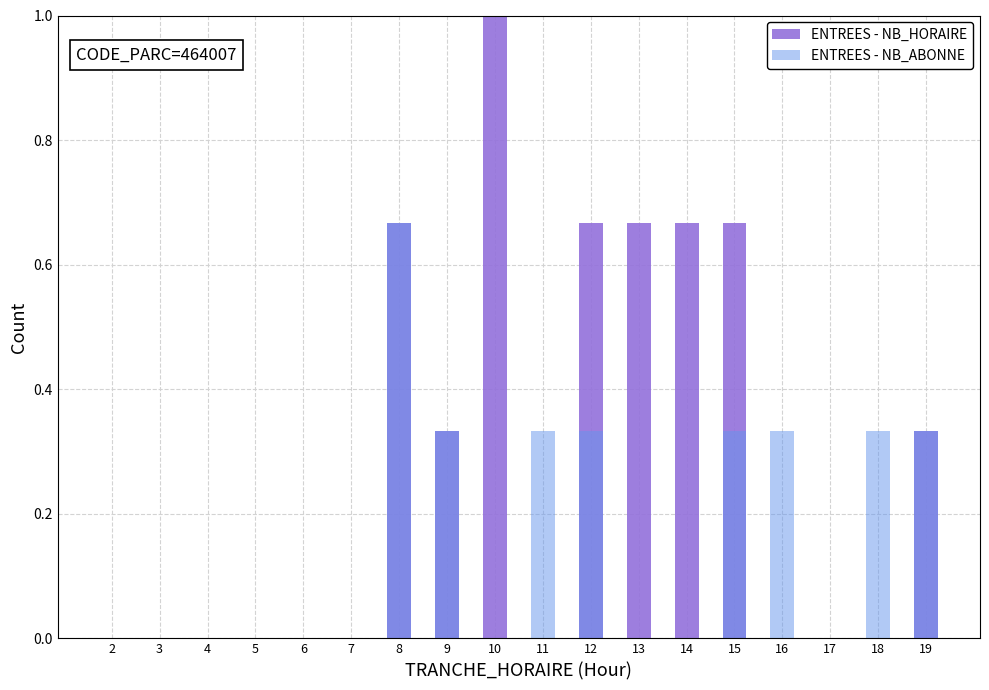

Where is ENTREES - NB_HORAIRE nearest to the value 0?

2